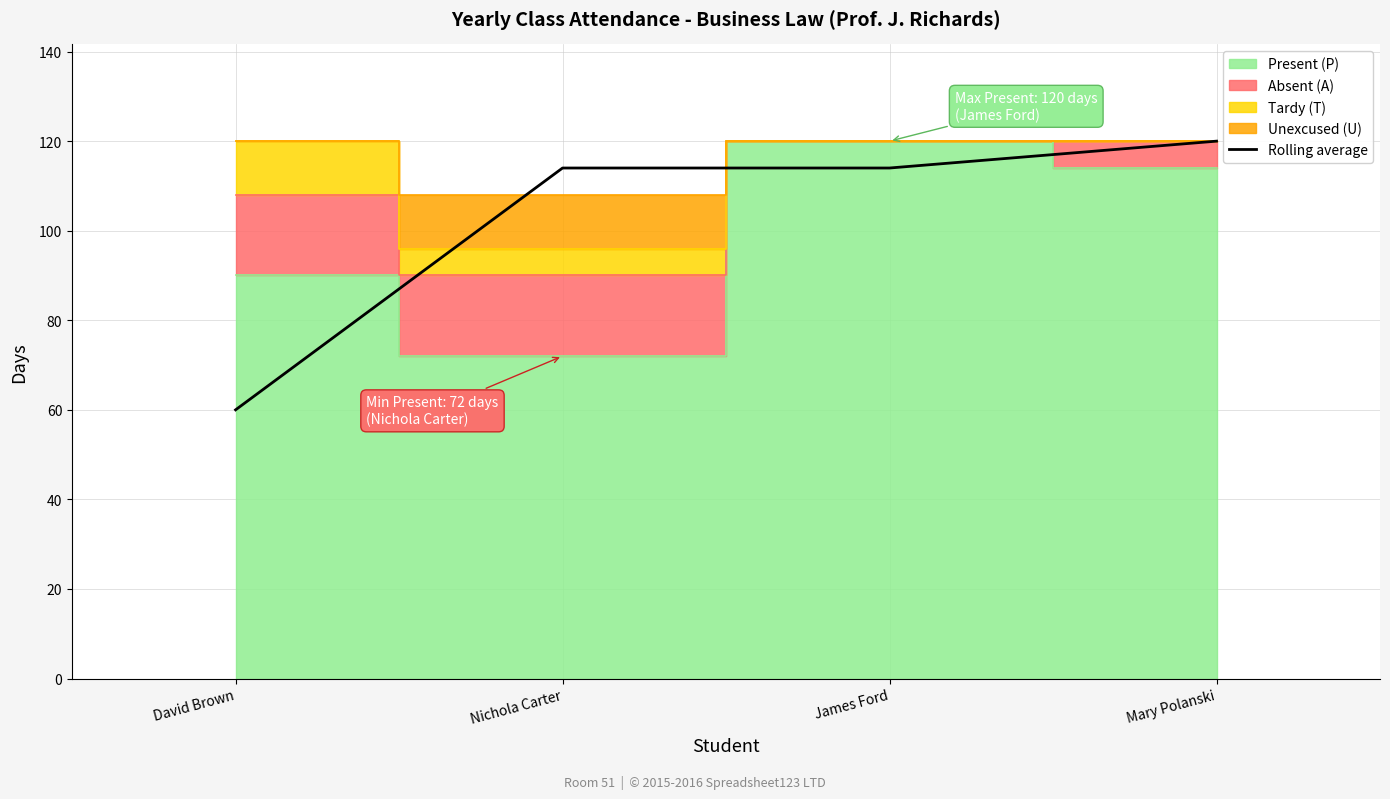

What is the minimum value for Rolling average?

60